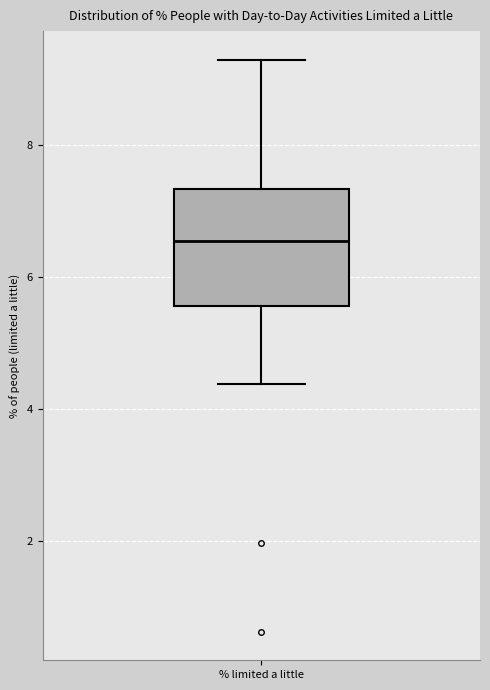

Transcribe this box plot: give where the median line is, the range the box spans, and where the two whiskers end, as read against the y-axis. The values are not printed on the chart, so give them approximately, as read against the axis.

median 6.6, box 5.6 to 7.4, whiskers 4.4 to 9.2